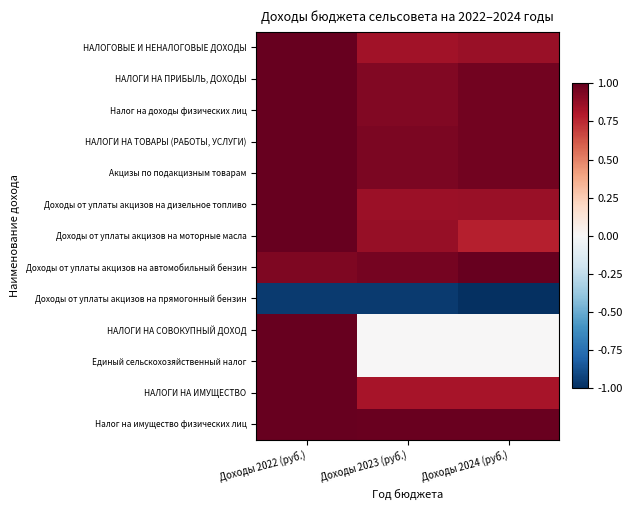

How many series are shown in this chart?

13